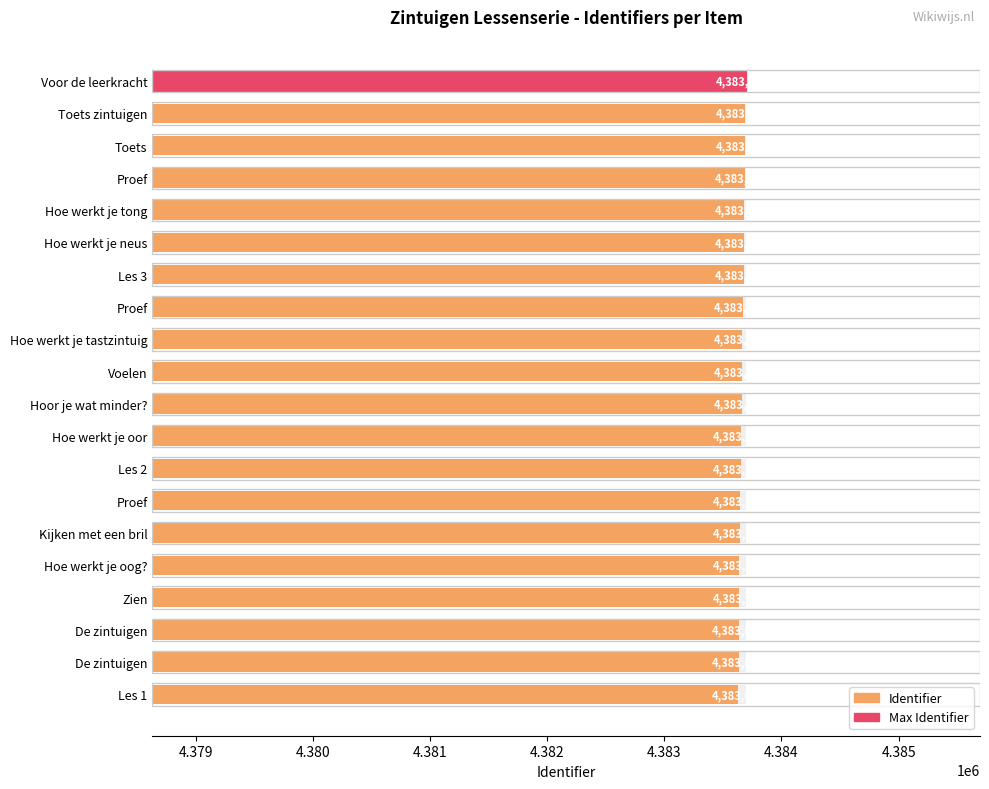

Count the number of categories in the chart.

20